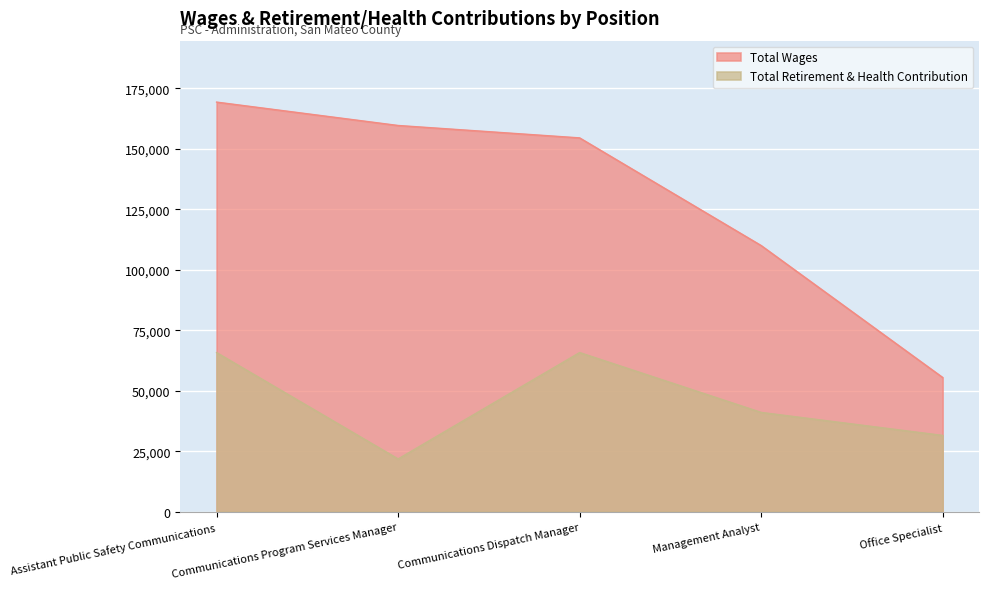

True or false: Total Retirement & Health Contribution and Total Wages intersect in this chart.

False